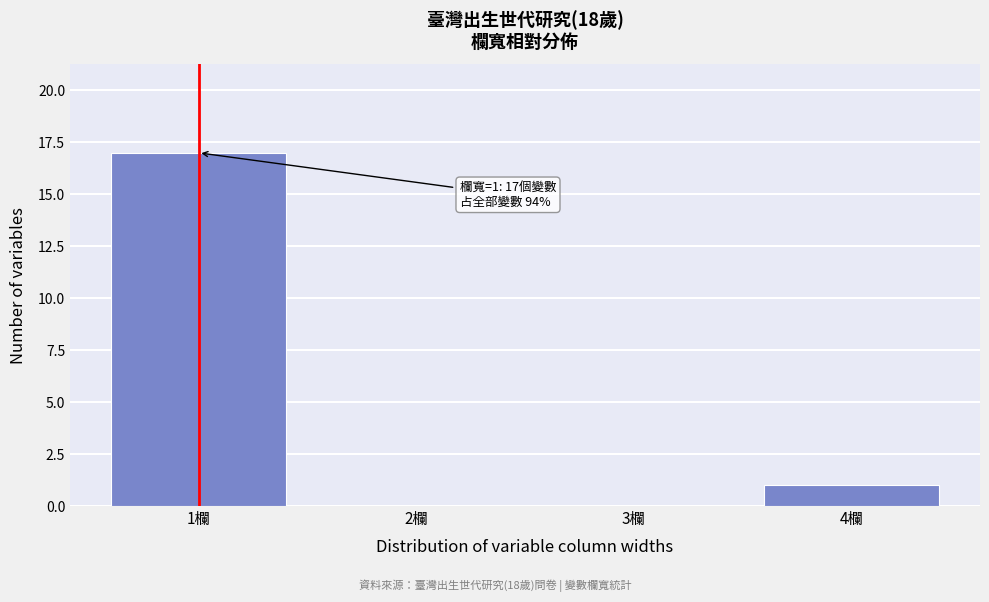

Which range on the x-axis has the tallest bar?

0.5 to 1.5